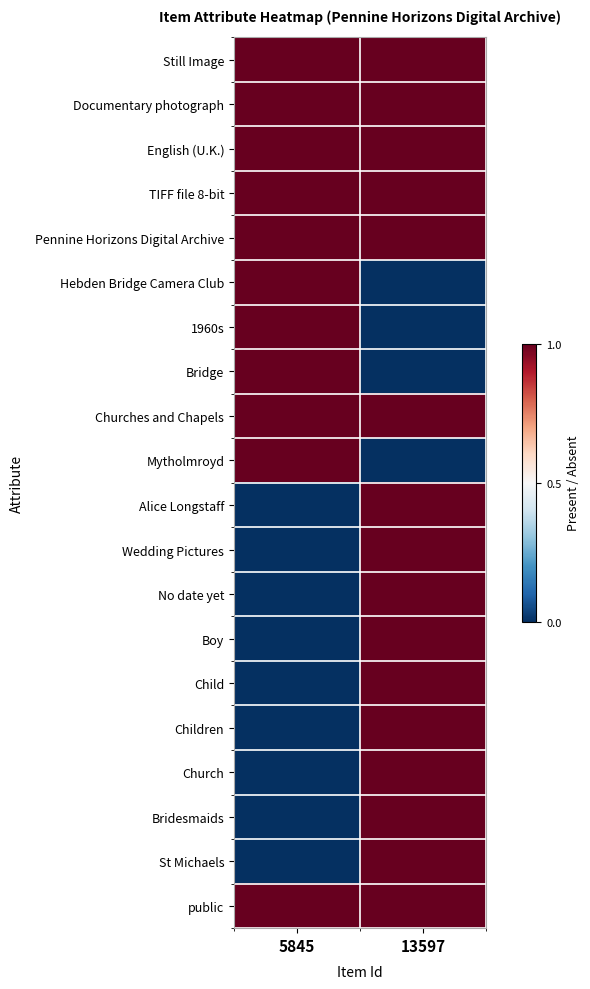

Reading left to right, what are all the values shown in this chart?

Still Image: 5845=1	13597=1
Documentary photograph: 5845=1	13597=1
English (U.K.): 5845=1	13597=1
TIFF file 8-bit: 5845=1	13597=1
Pennine Horizons Digital Archive: 5845=1	13597=1
Hebden Bridge Camera Club: 5845=1	13597=0
1960s: 5845=1	13597=0
Bridge: 5845=1	13597=0
Churches and Chapels: 5845=1	13597=1
Mytholmroyd: 5845=1	13597=0
Alice Longstaff: 5845=0	13597=1
Wedding Pictures: 5845=0	13597=1
No date yet: 5845=0	13597=1
Boy: 5845=0	13597=1
Child: 5845=0	13597=1
Children: 5845=0	13597=1
Church: 5845=0	13597=1
Bridesmaids: 5845=0	13597=1
St Michaels: 5845=0	13597=1
public: 5845=1	13597=1